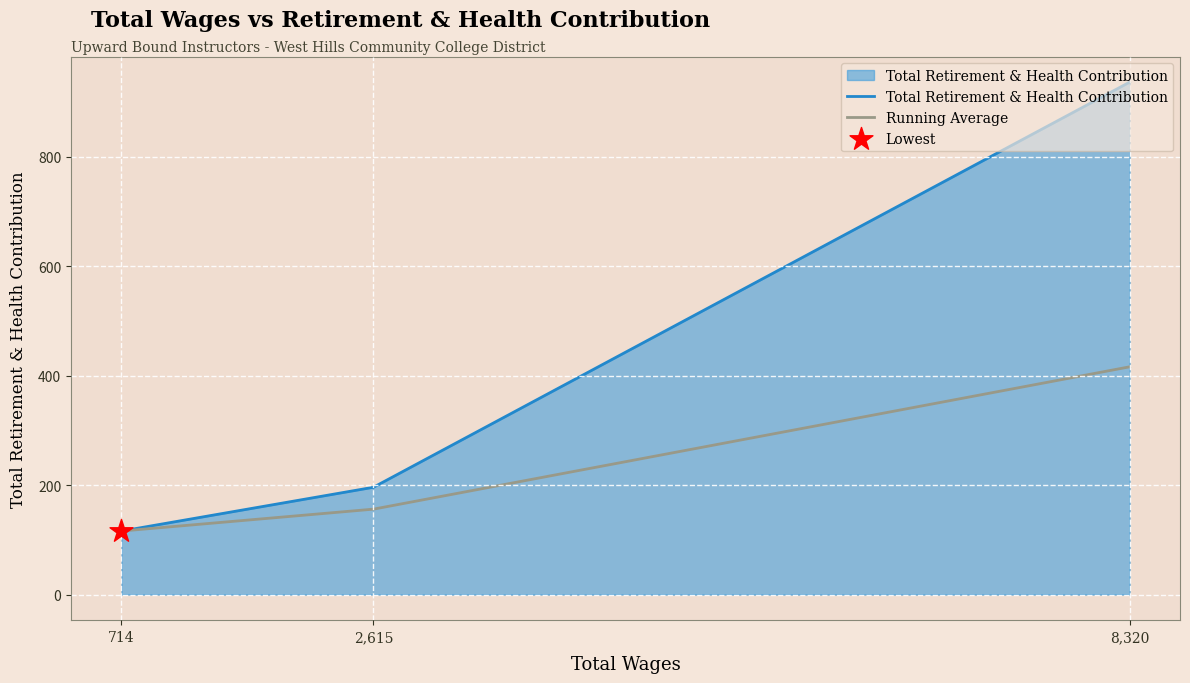

Which series has the largest total across all categories?

Total Retirement & Health Contribution